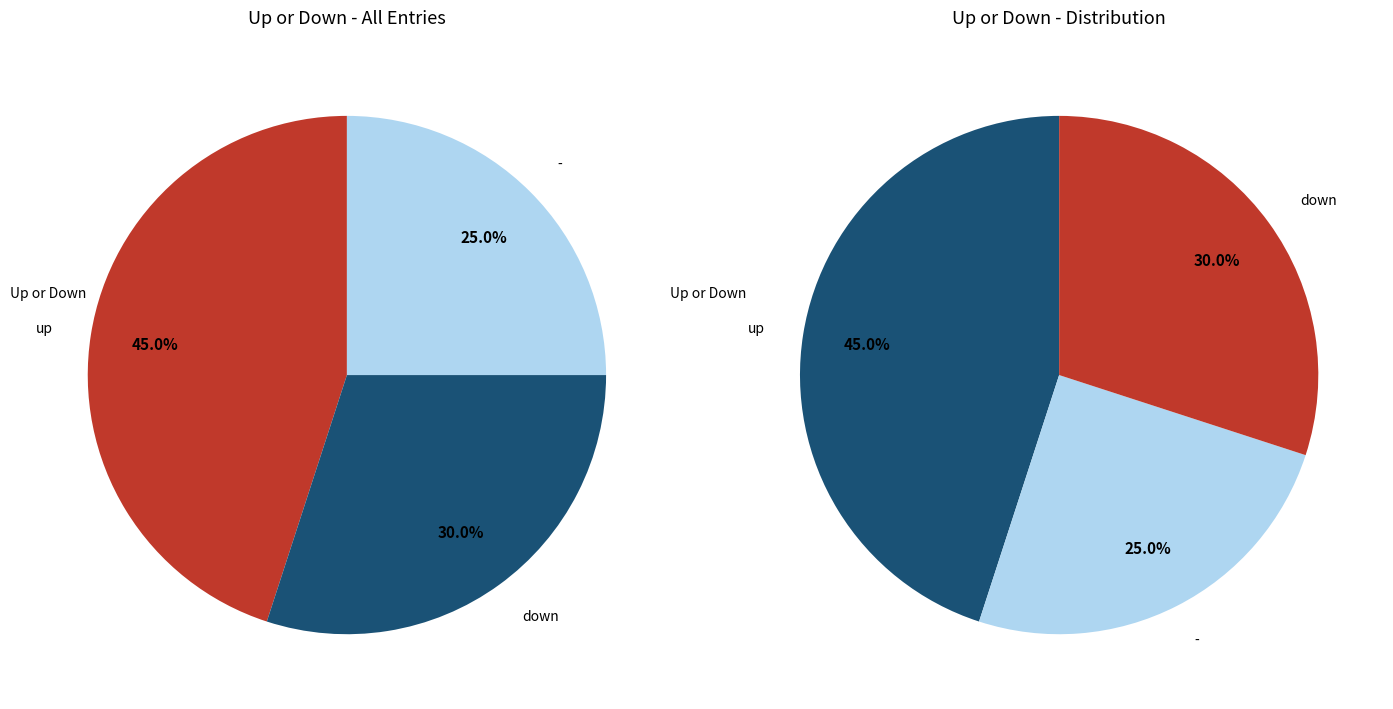

Combined, do up and - account for over 50%?

Yes